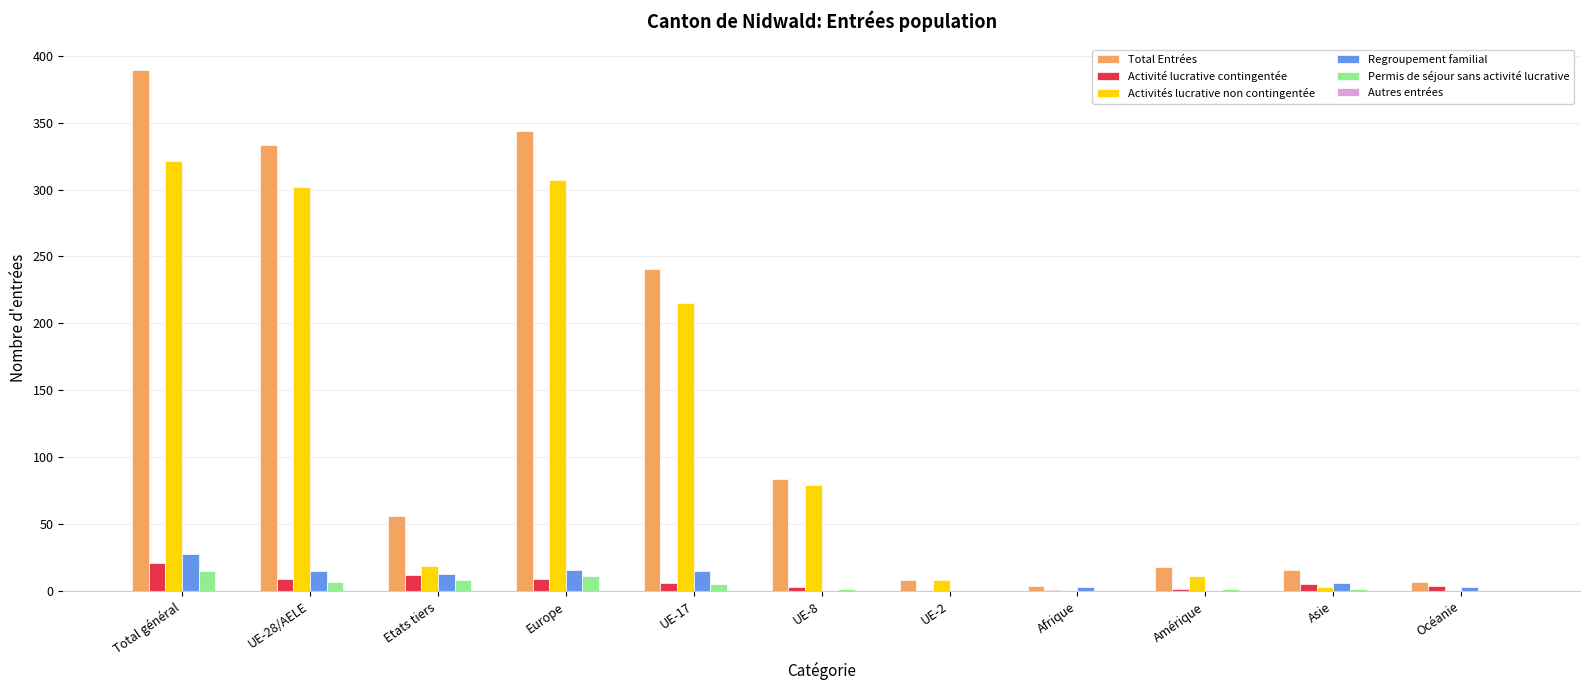

Which series has the largest range (max minus min)?

Total Entrées